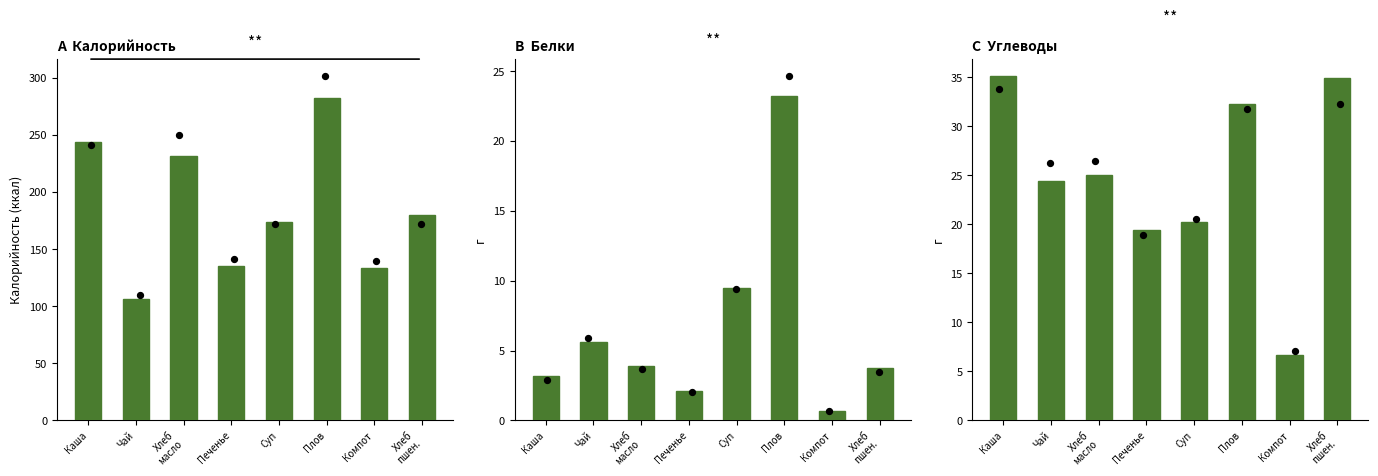

Which series has the largest total across all categories?

Калорийность